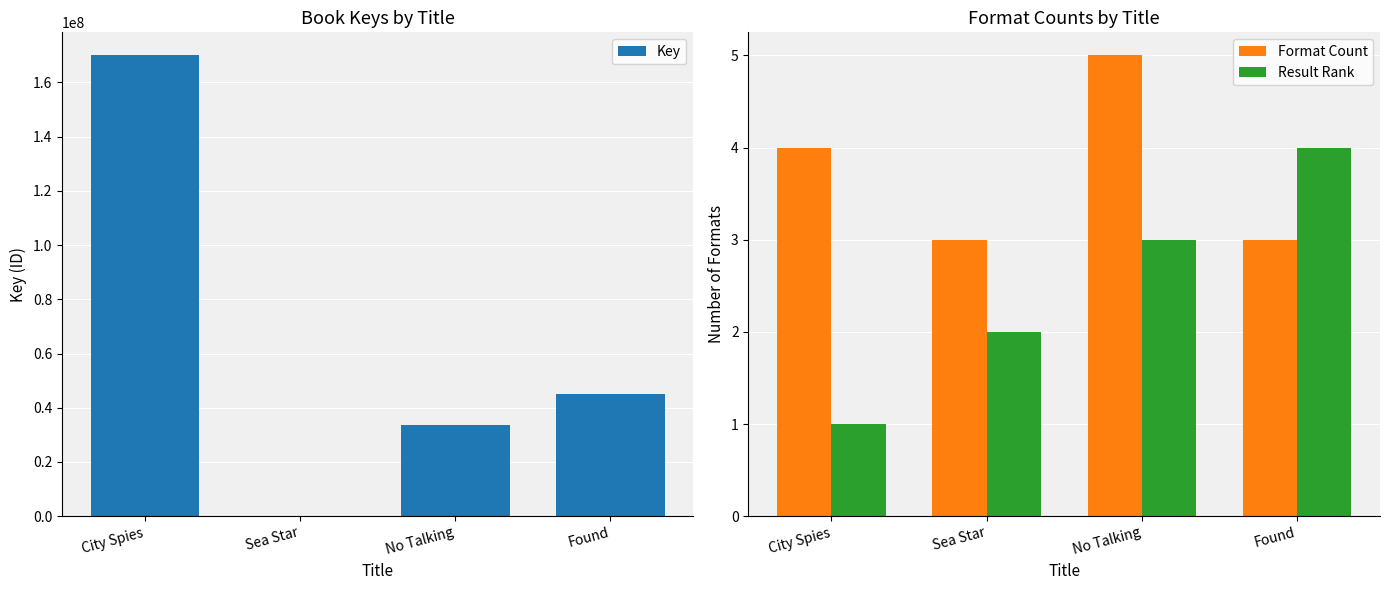

The Key series shows 45253495 at Found. True or false?

True